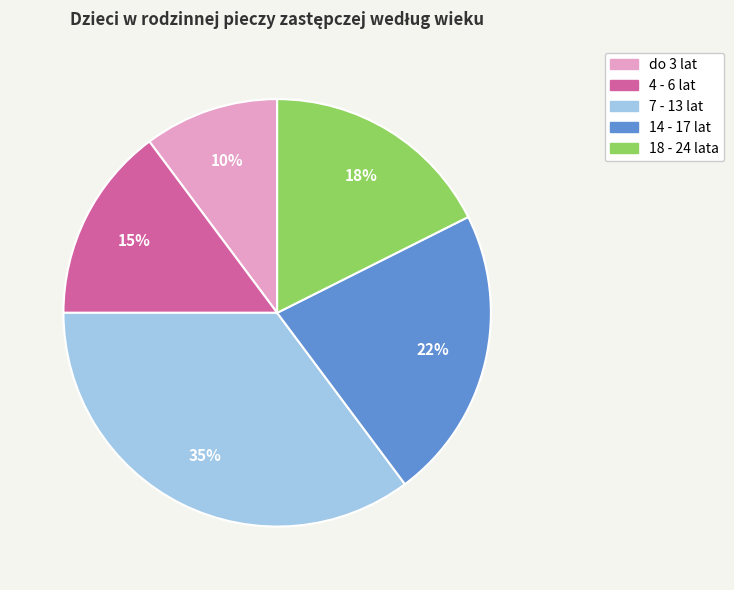

To the nearest percent, what portion does 4 - 6 lat represent?

15%